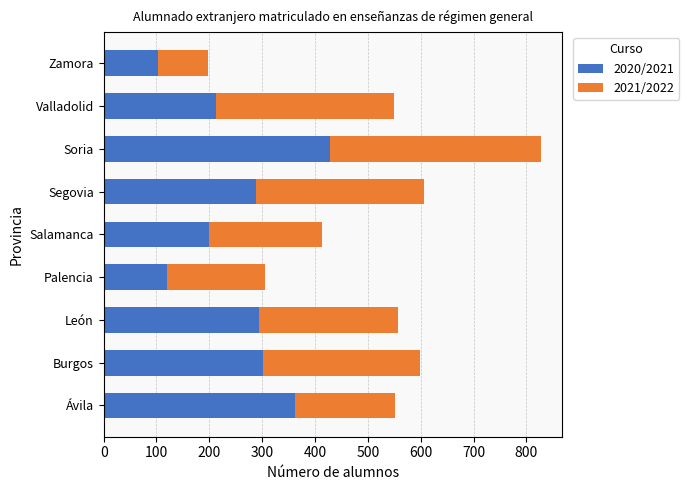

At which category is the sum across all series the highest?

Soria